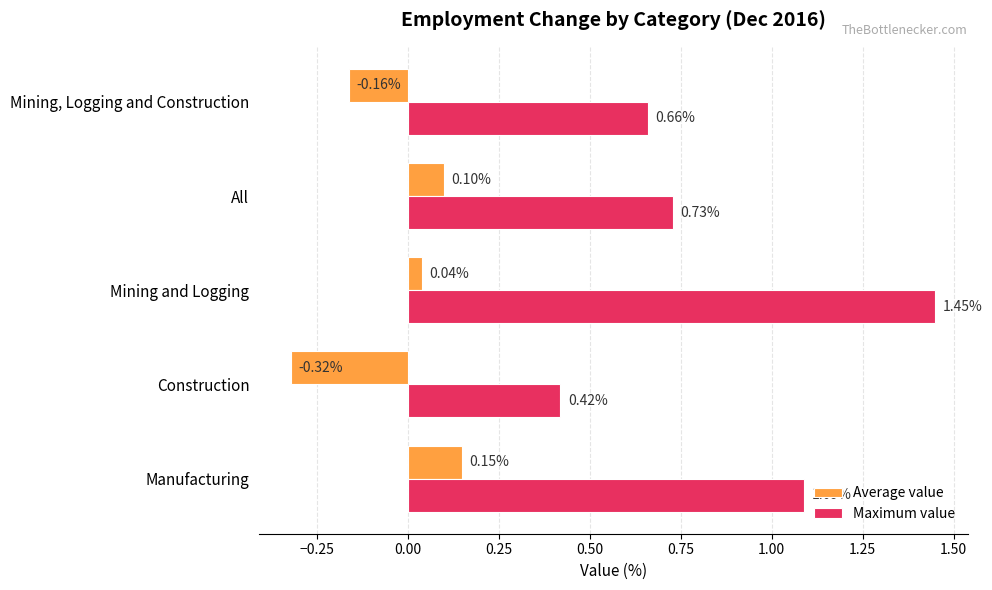

At how many categories does at least one series exceed 0?

5